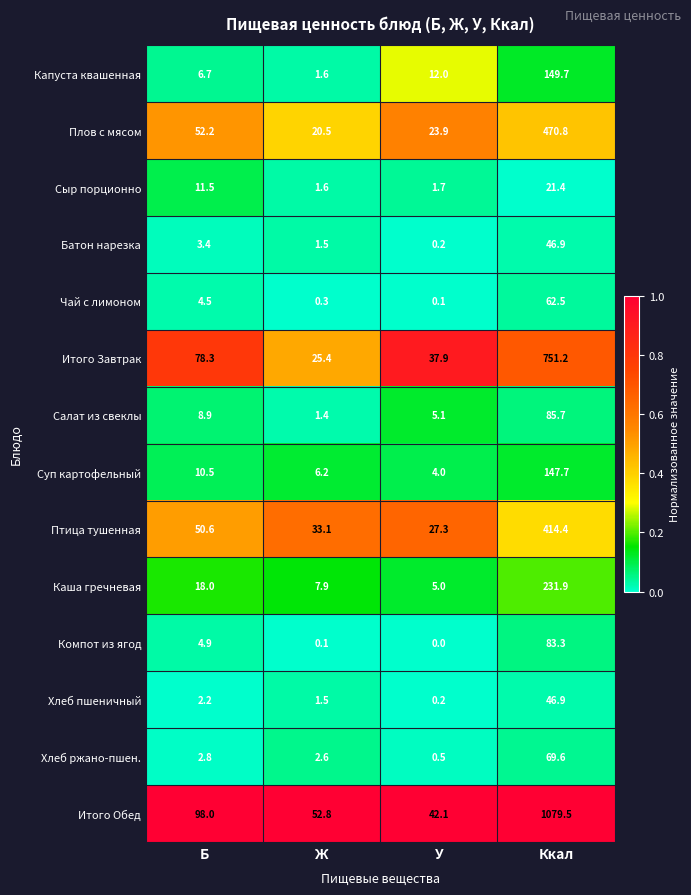

Which category has the lowest value across all series?

У